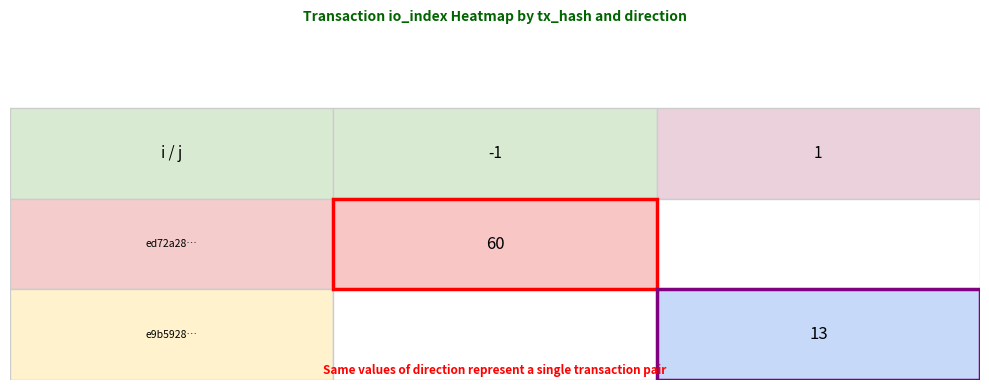

The e9b59284f14308ad66a0aee6474053a27fd46d7 series shows 13 at io_index. True or false?

True